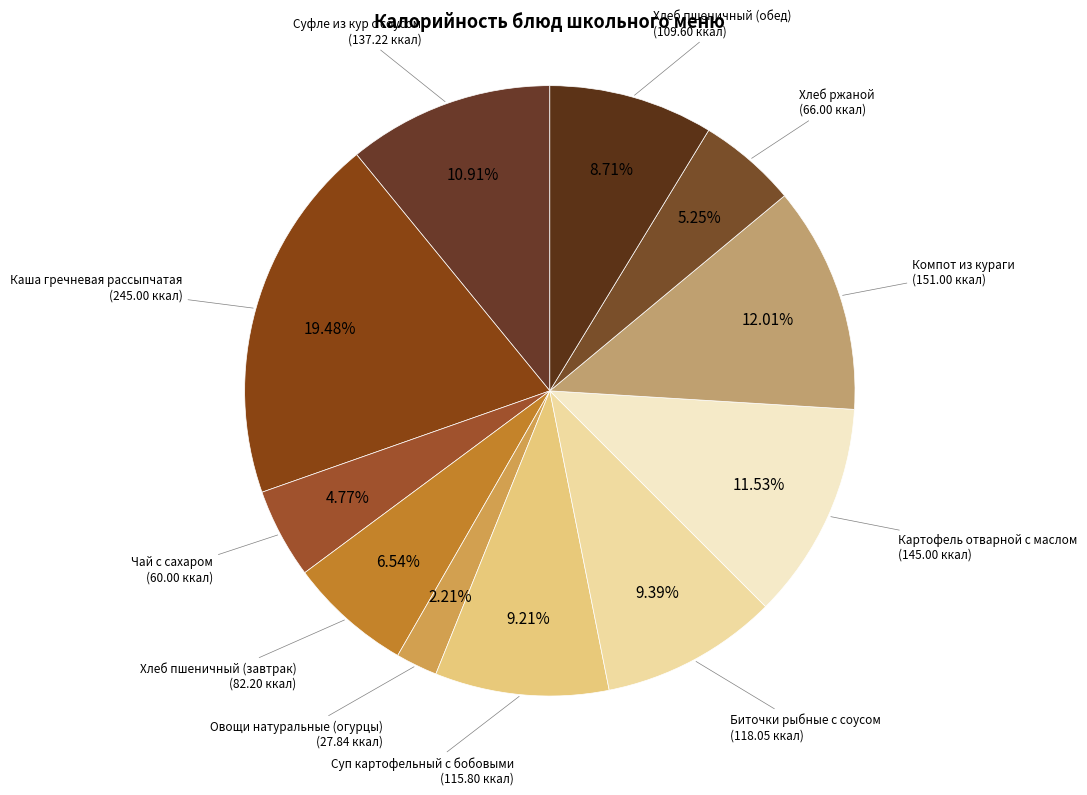

To the nearest percent, what is the difference between the largest and smallest slice percentages?

17%